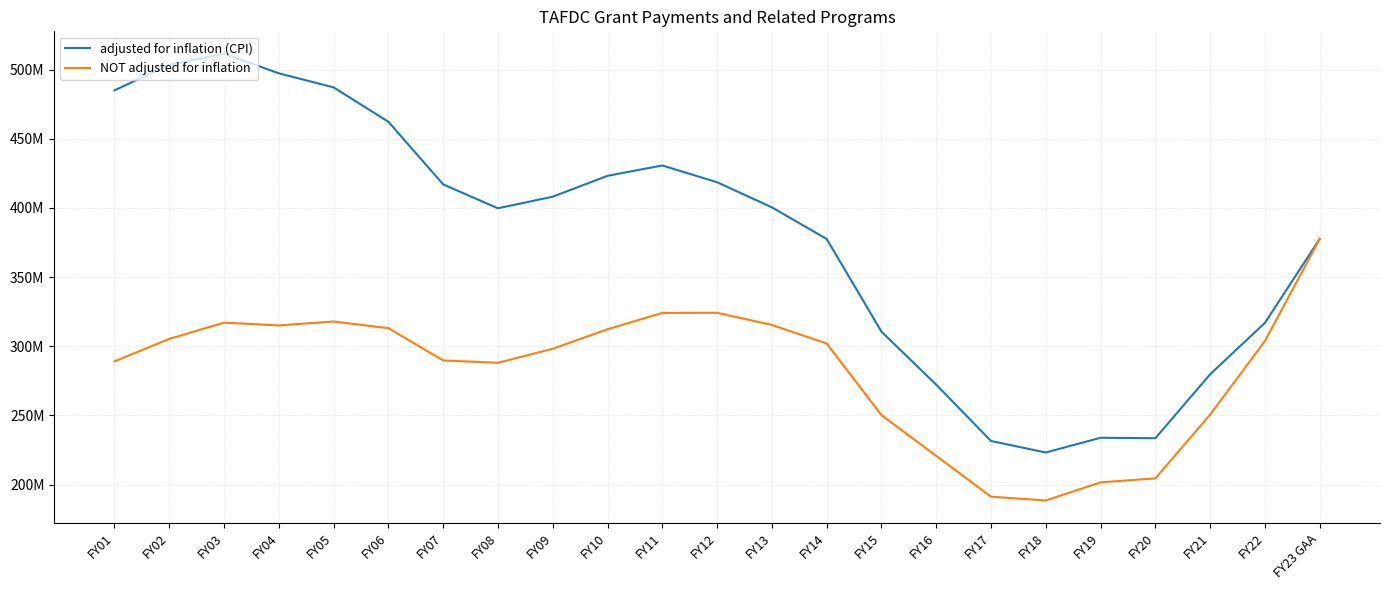

What position from the left is FY03?

3